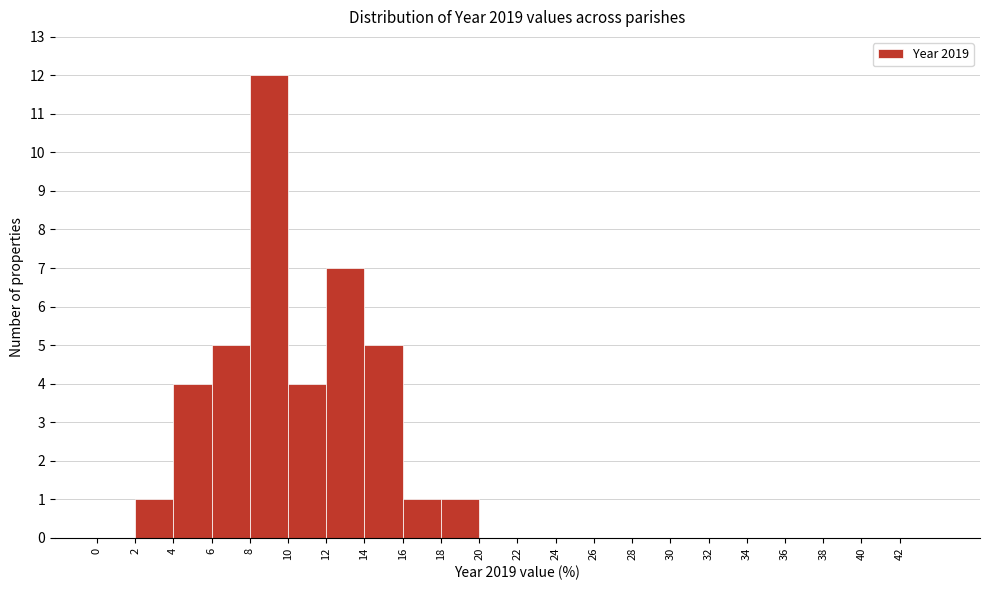

Which range on the x-axis has the tallest bar?

8 to 10